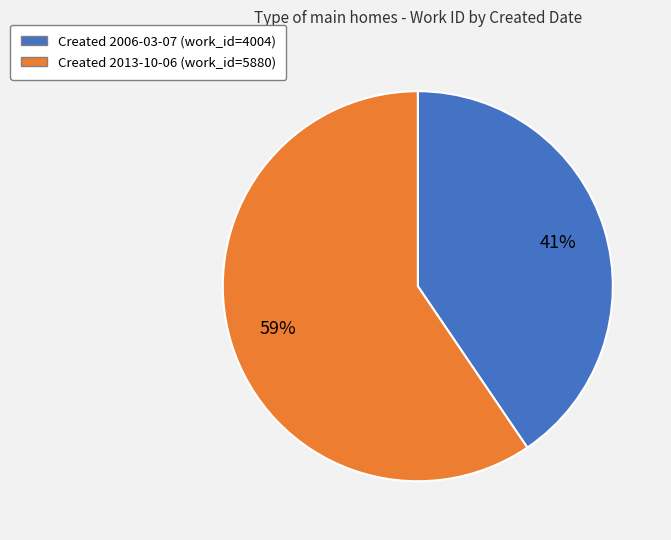

Does any single category account for the majority?

Yes